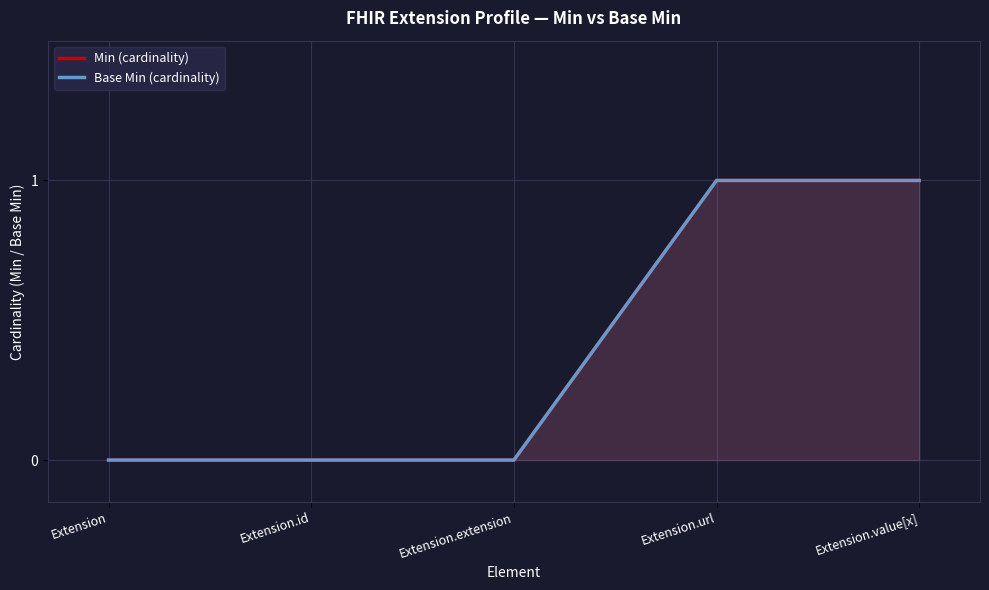

What is the label of the 4th point from the right?

Extension.id